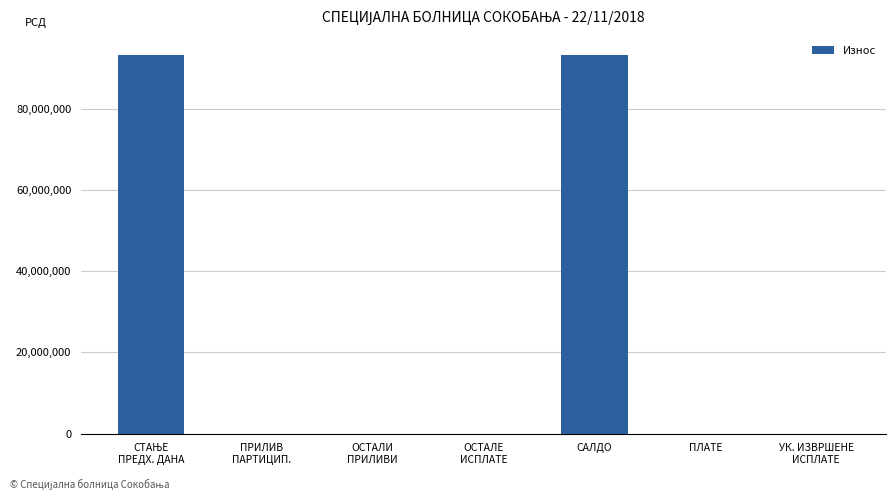

What is the maximum value shown in the chart?

93256619.7